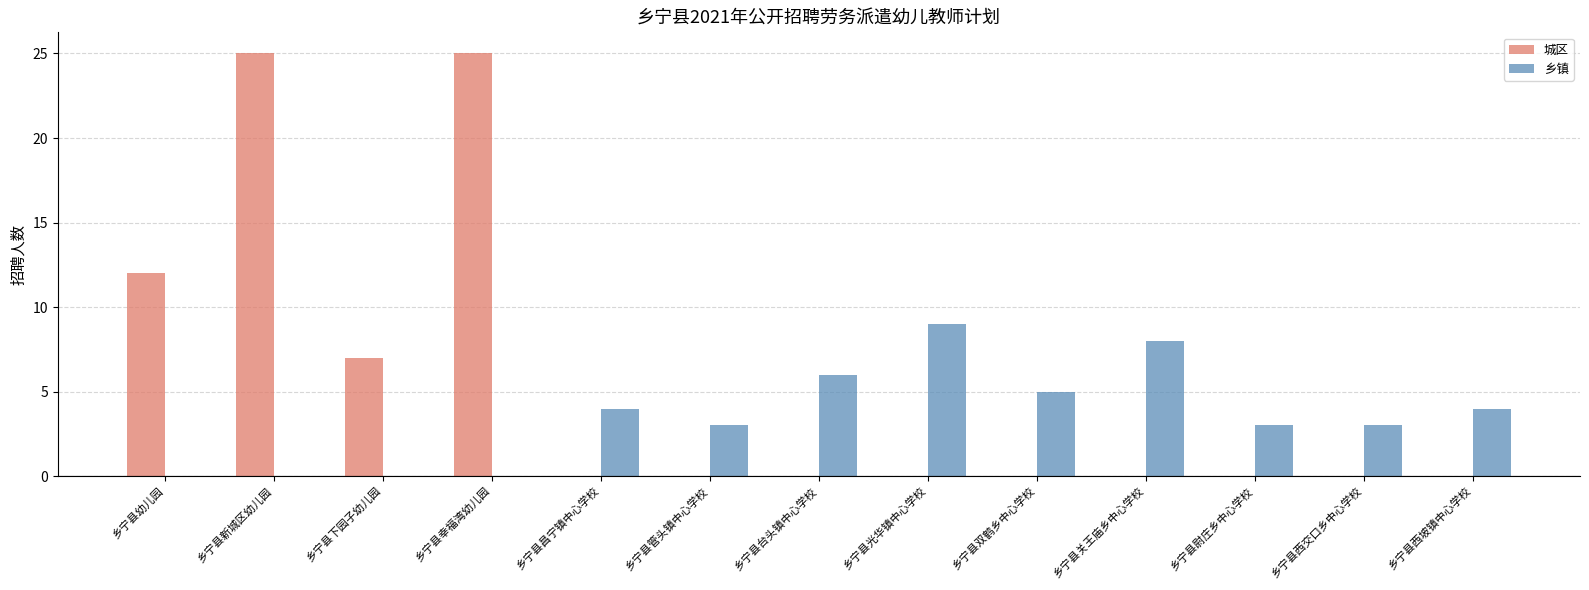

Which series changed the most between 乡宁县双鹤乡中心学校 and 乡宁县西坡镇中心学校?

乡镇